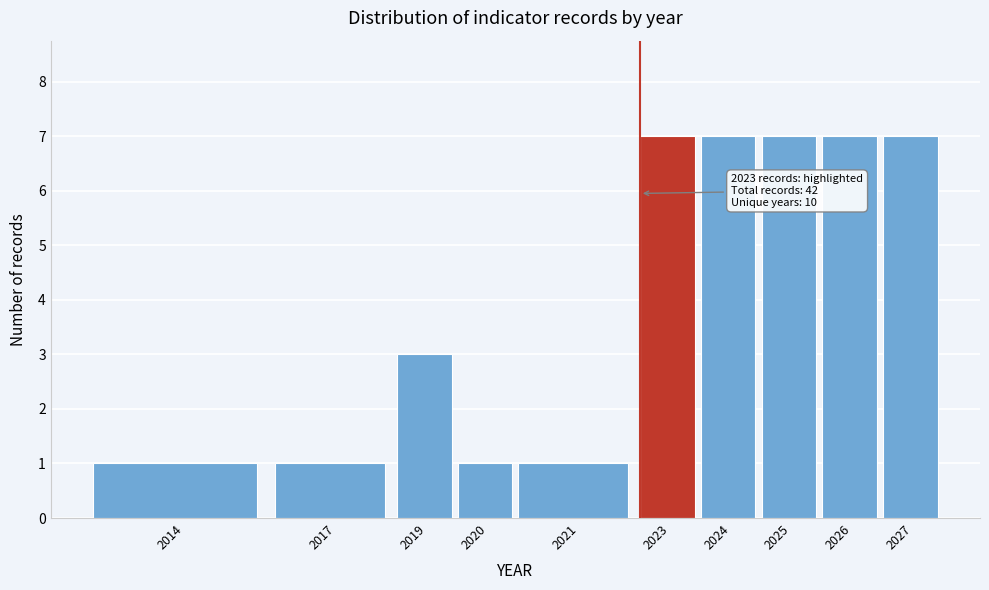

Reading left to right, extract all data points from this chart.

1	1	3	1	1	7	7	7	7	7